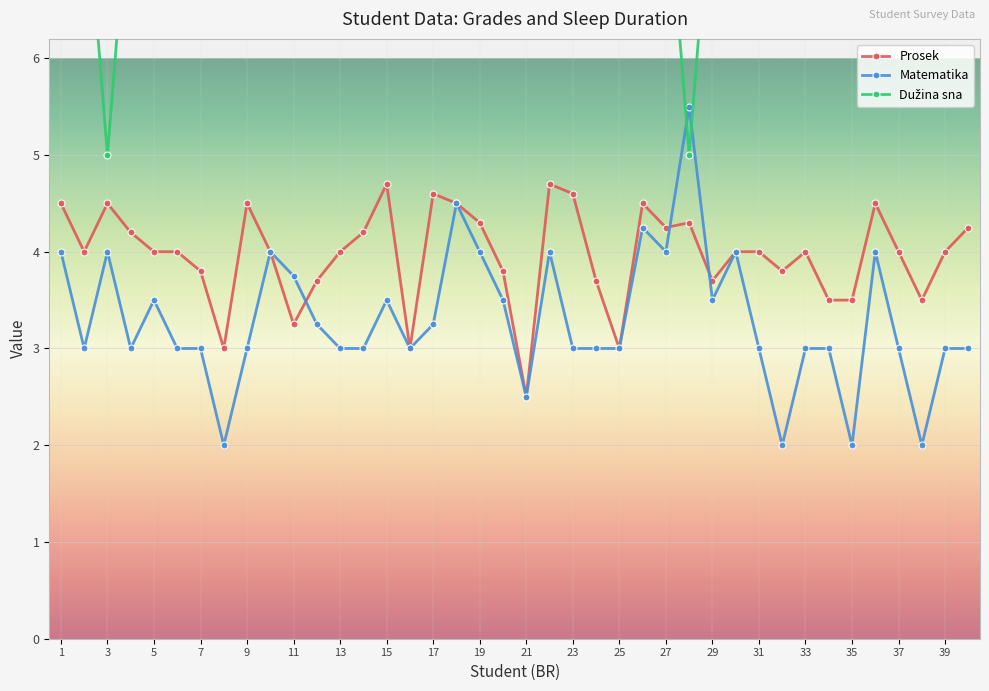

At which label is Prosek closest to 3?

8